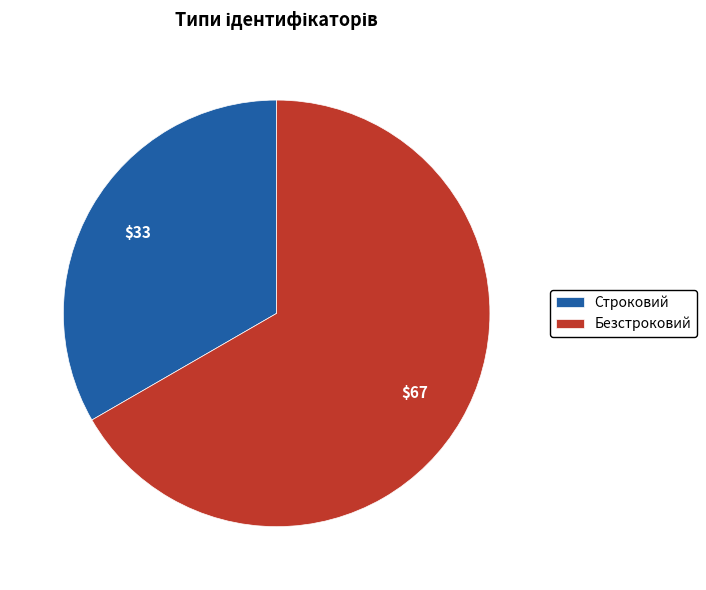

True or false: Безстроковий accounts for 53% of the total.

False